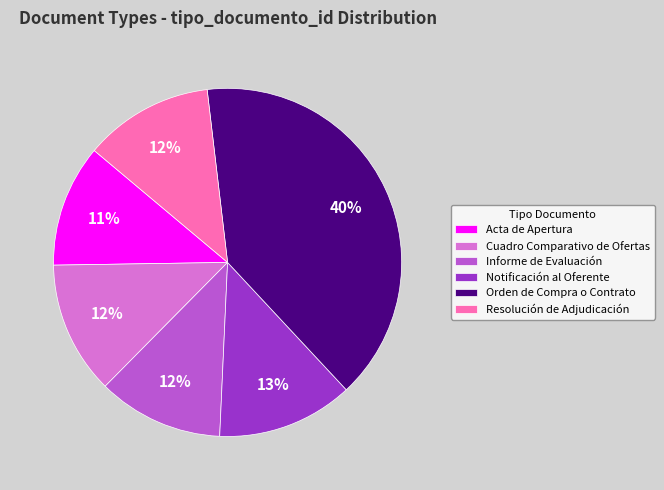

To the nearest percent, what is the difference between the largest and smallest slice percentages?

29%